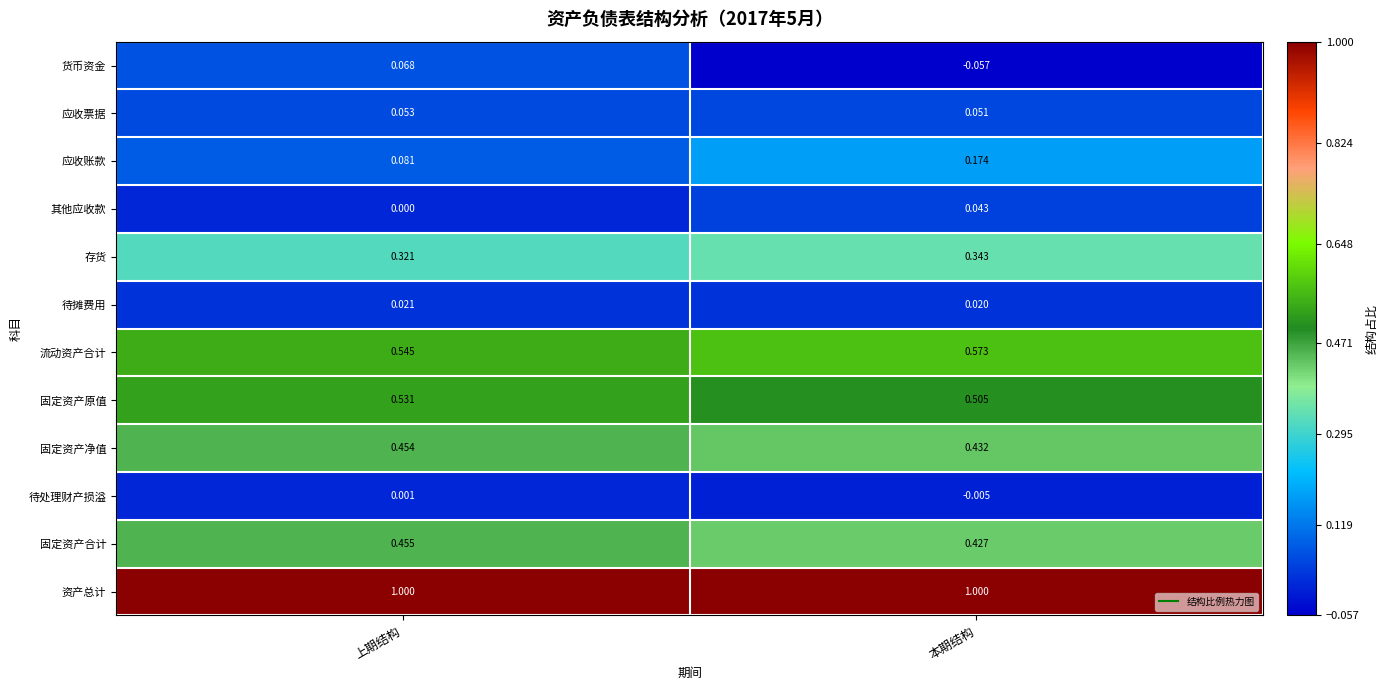

Which series has the widest spread of values?

货币资金